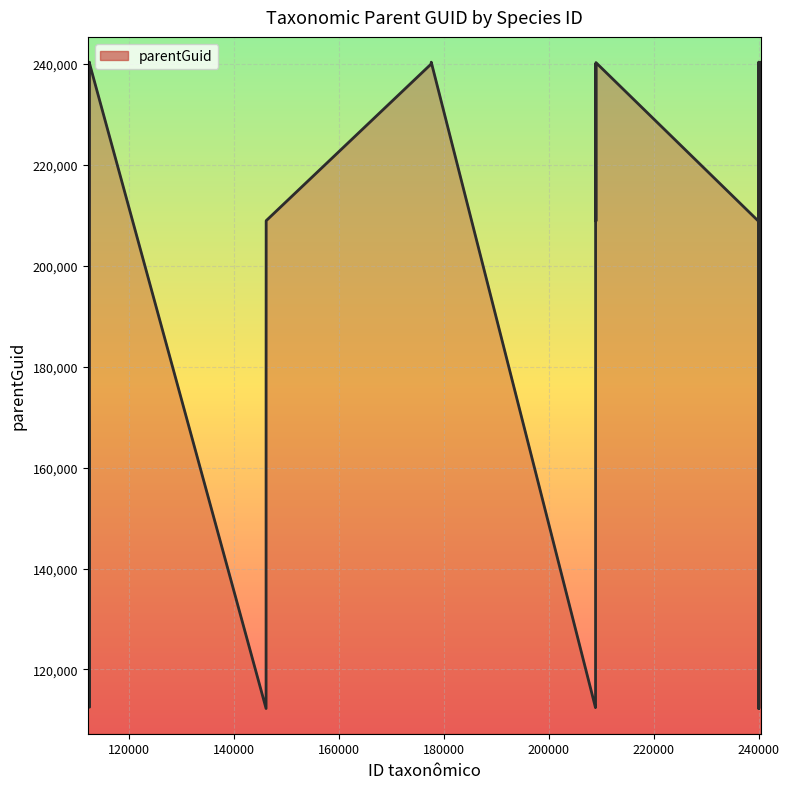

What is the minimum value shown in the chart?

112248